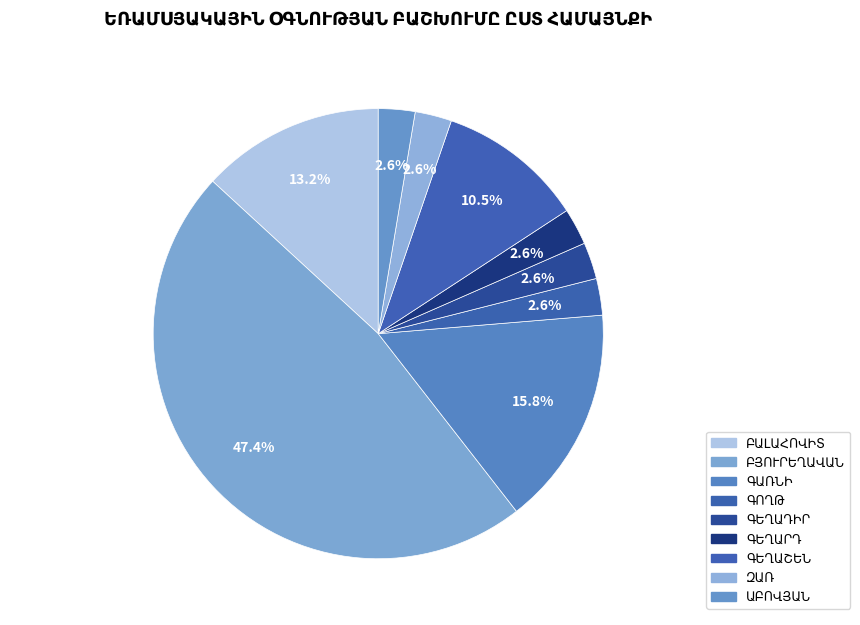

What percentage is NOT represented by ԲԱԼԱՀՈՎԻՏ?

86.8%